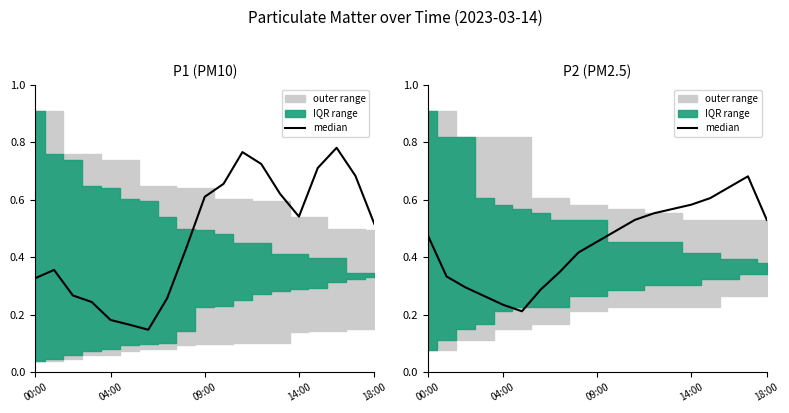

What is the change in value from 13 to 17?

+0.1